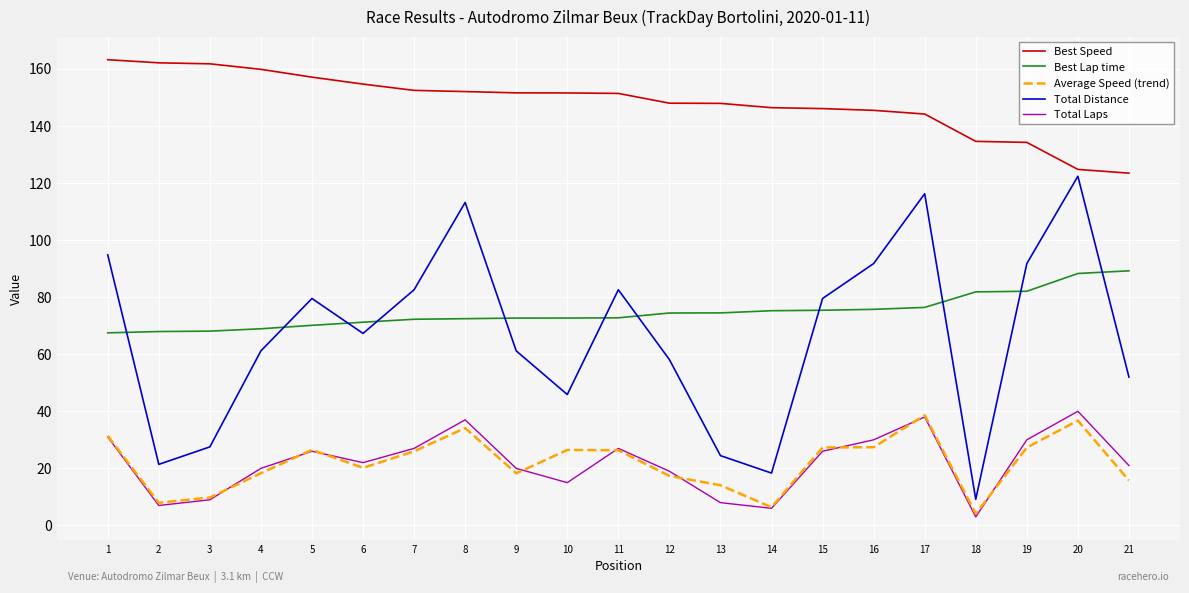

What is the highest value of the Best Lap time series?

89.2